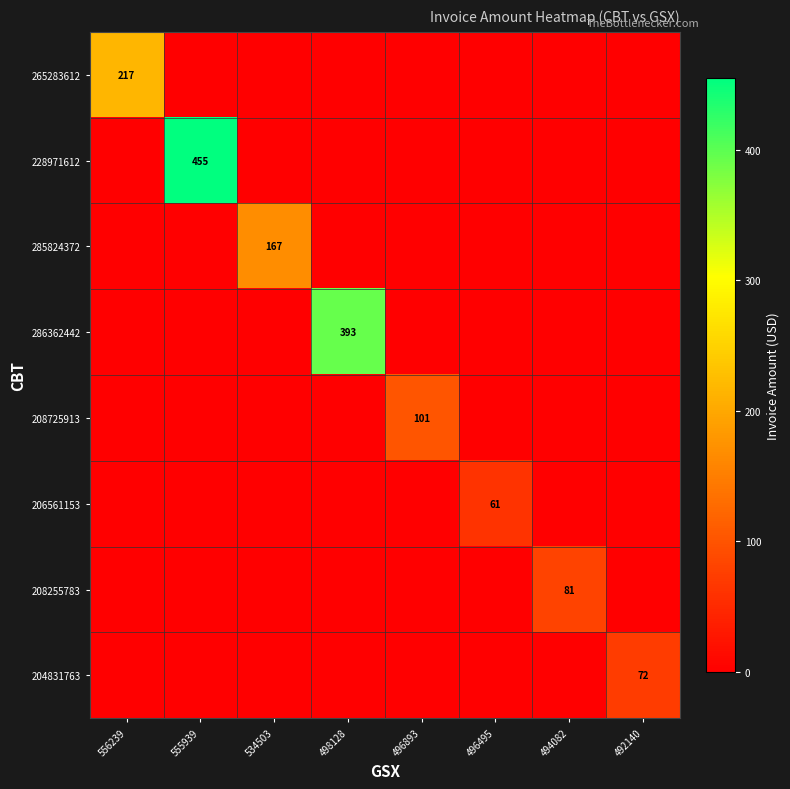

How many series are shown in this chart?

8